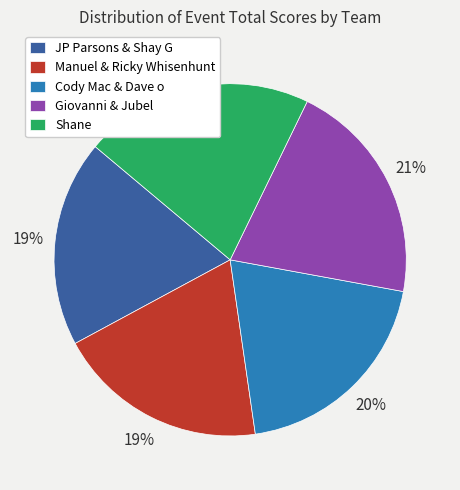

Is it true that Shane is 21% of the pie?

True